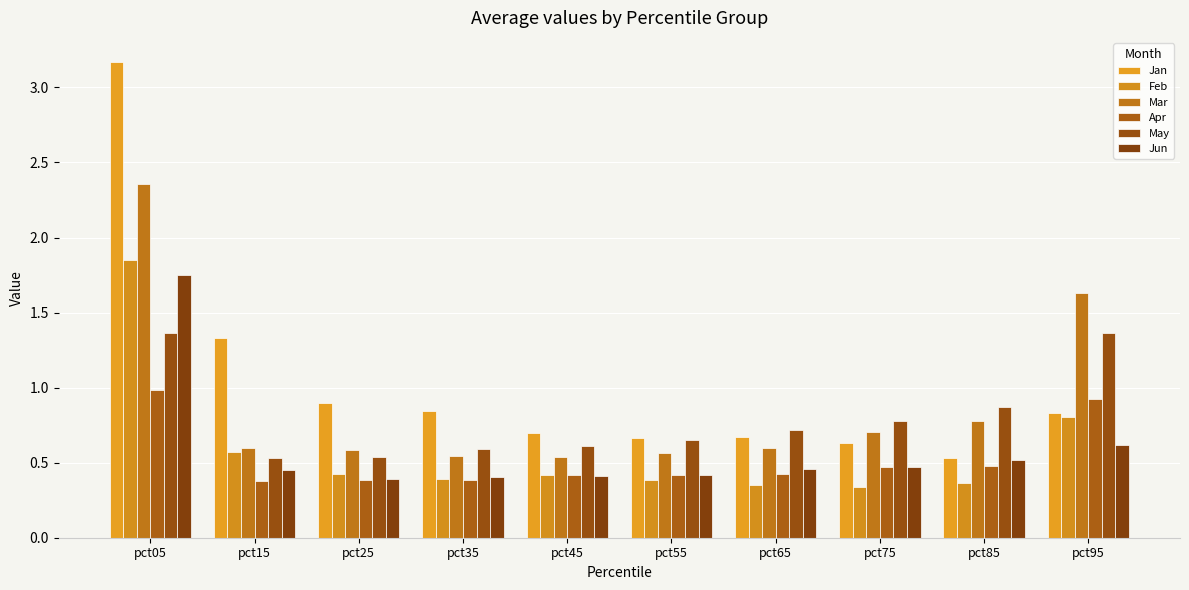

Between pct75 and pct85, which is larger?

pct75